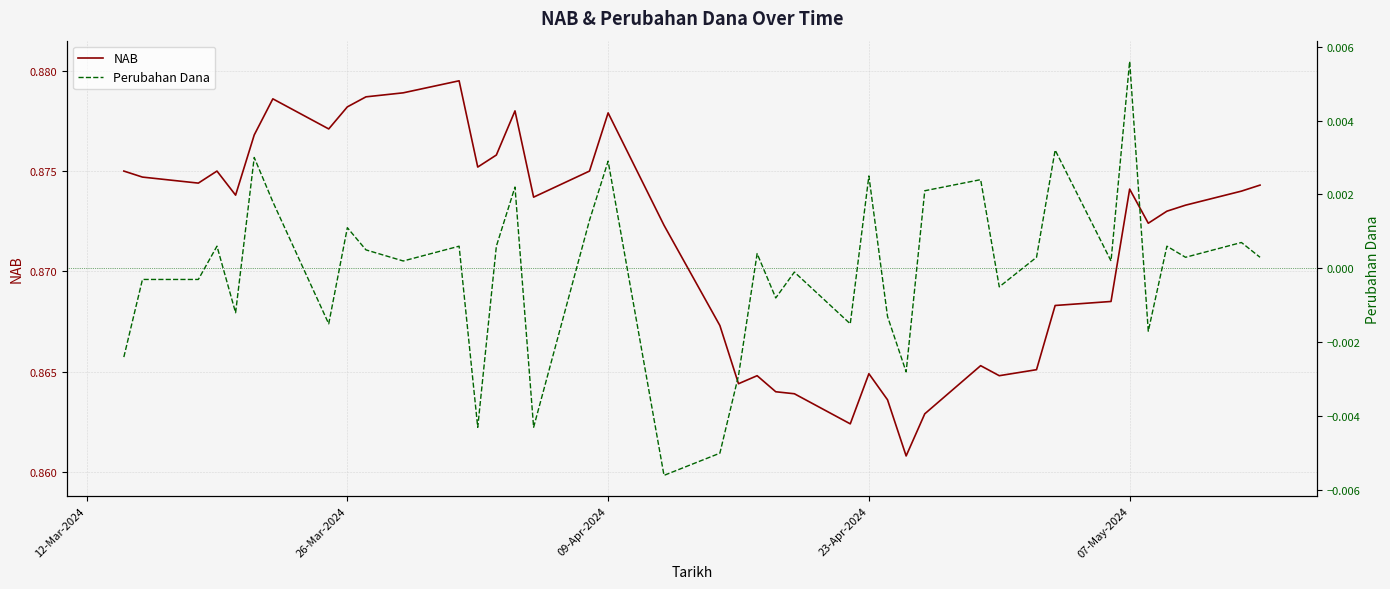

How many data points in Perubahan Dana are above 0?

23